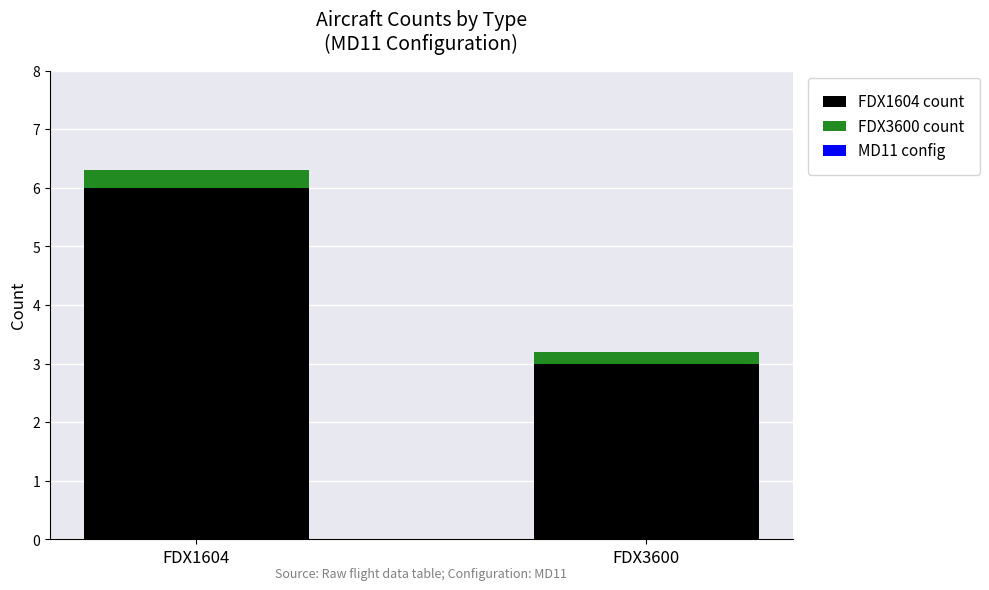

What value does the FDX1604 count series have at FDX1604?

6.0